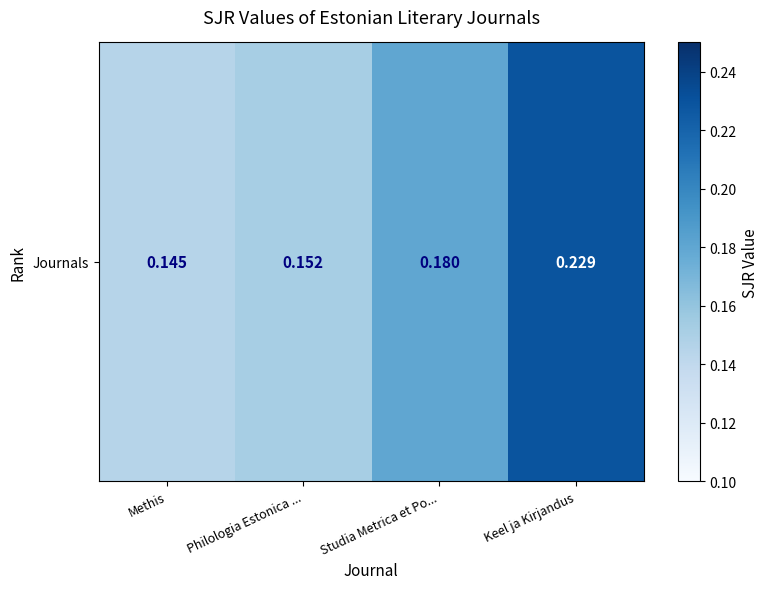

The value at Keel ja Kirjandus is 0.2. True or false?

True